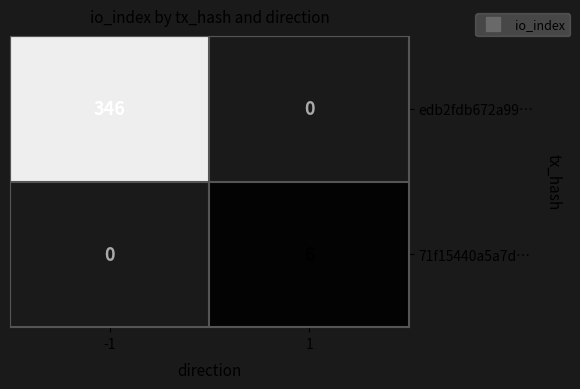

What is the difference between the maximum and minimum values in the edb2fdb672a99… series?

346